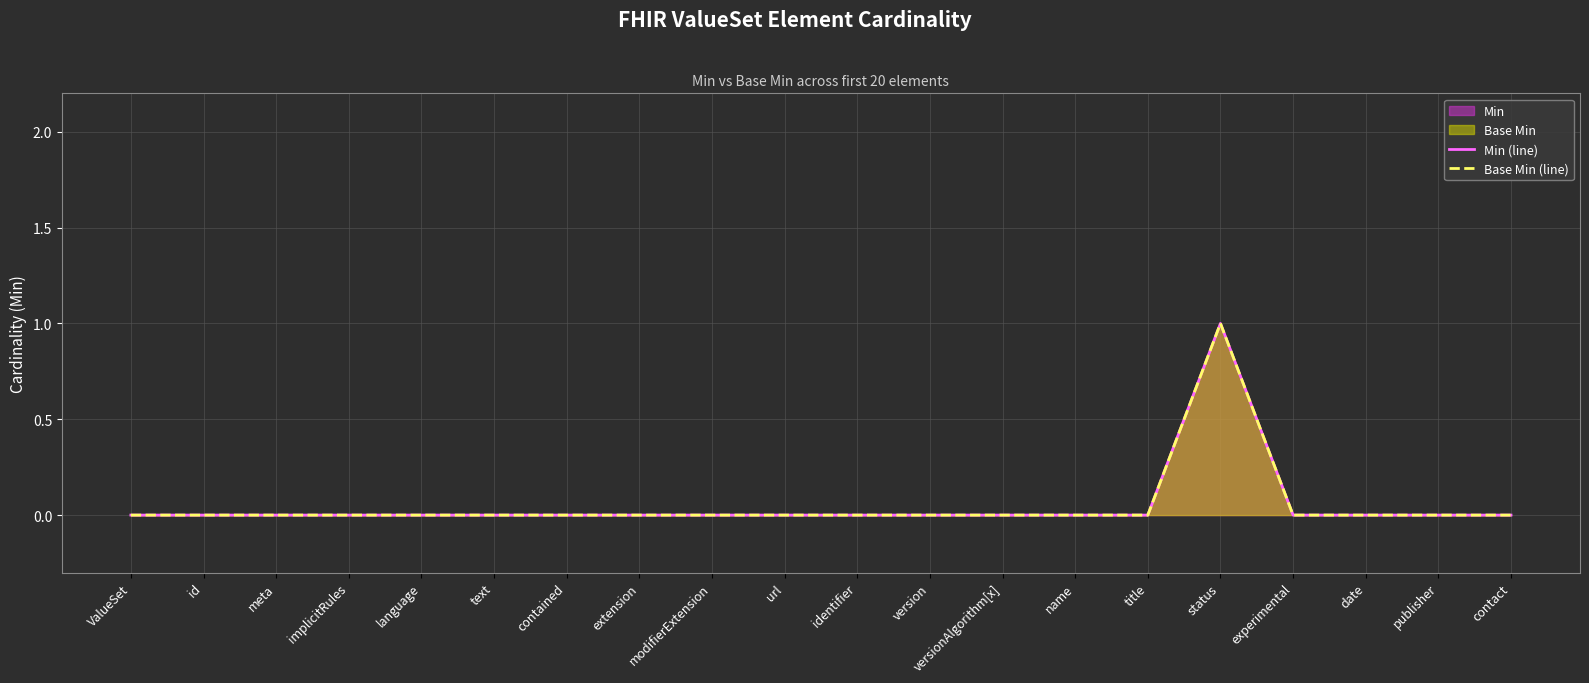

True or false: Base Min (line) and Min (line) intersect in this chart.

False